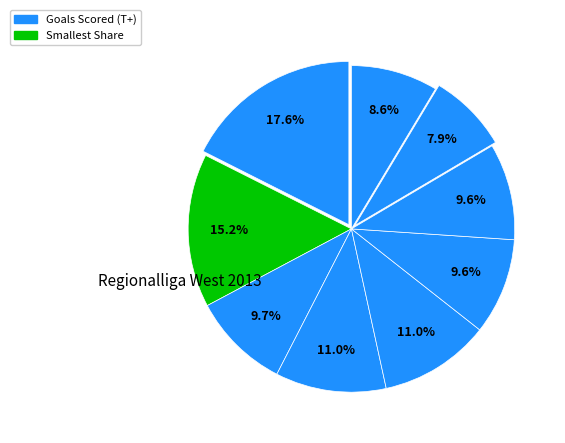

How many slices are in this pie chart?

9